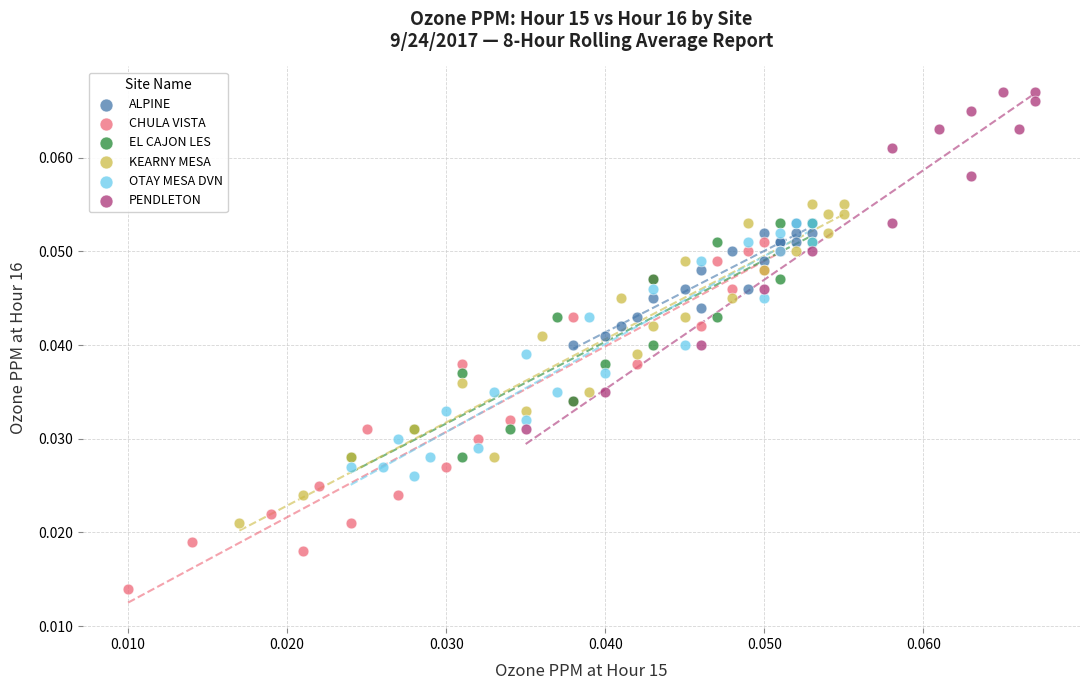

Which series reaches the minimum Y coordinate?

CHULA VISTA